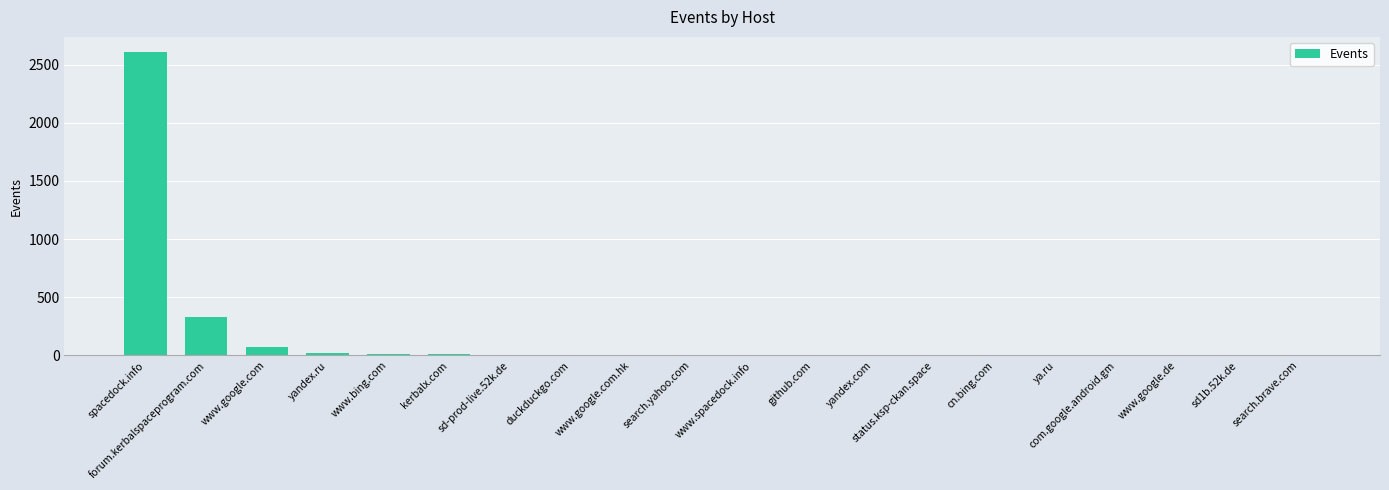

Are the bars horizontal?

No